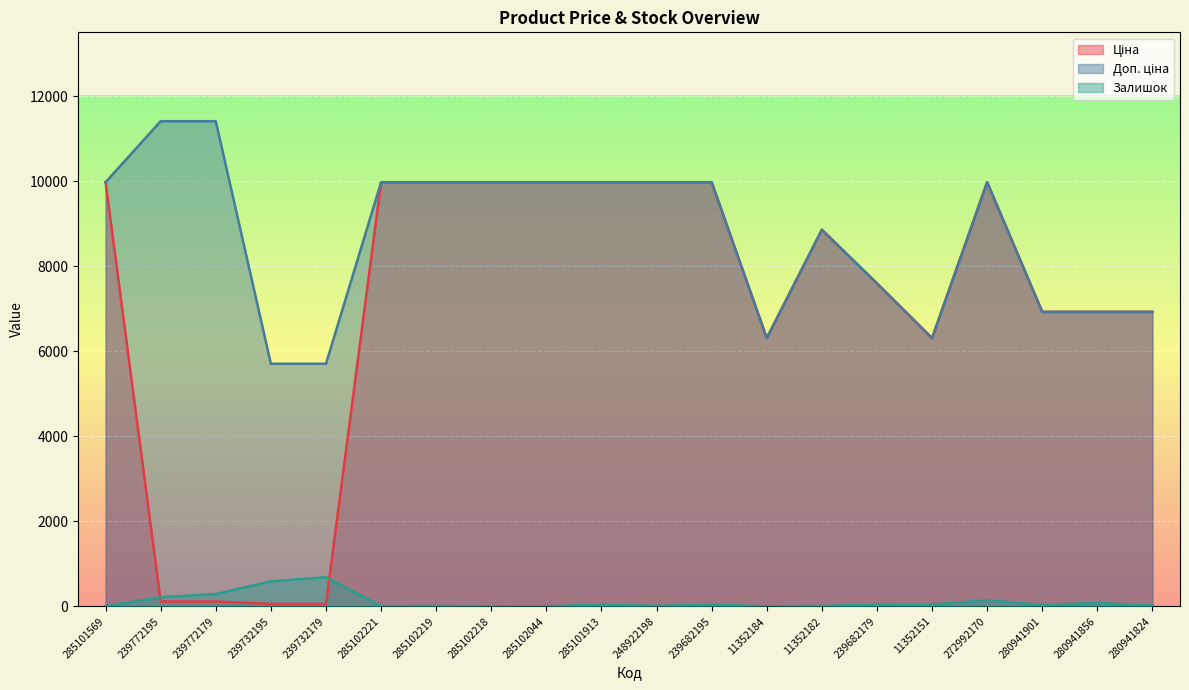

True or false: Залишок and Доп. ціна intersect in this chart.

False